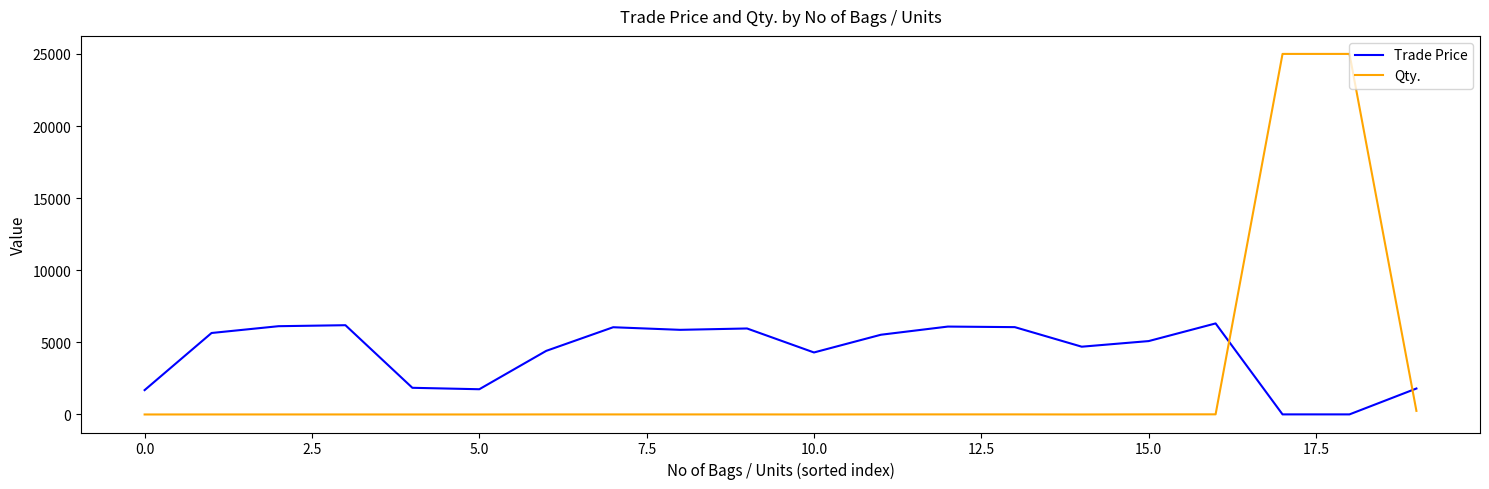

Which series has the largest total across all categories?

Trade Price